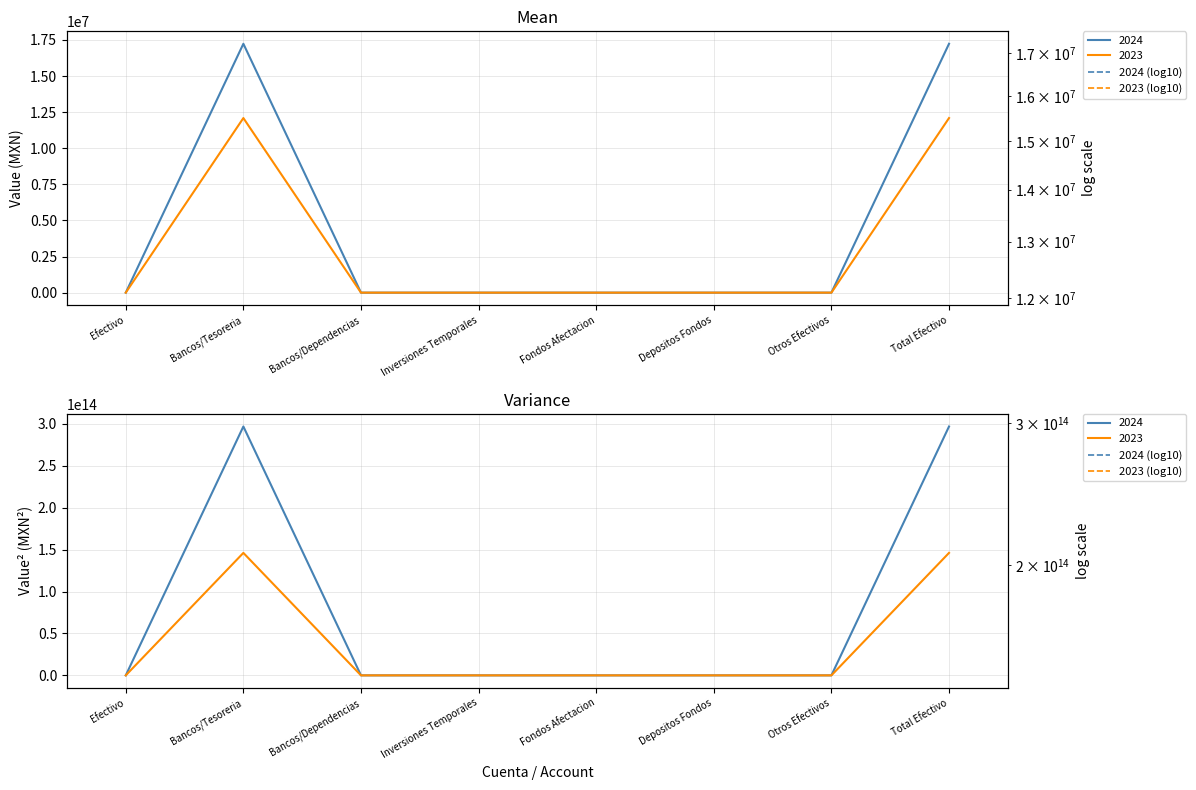

Which category has the highest value in the 2023 (log10) series?

Efectivo